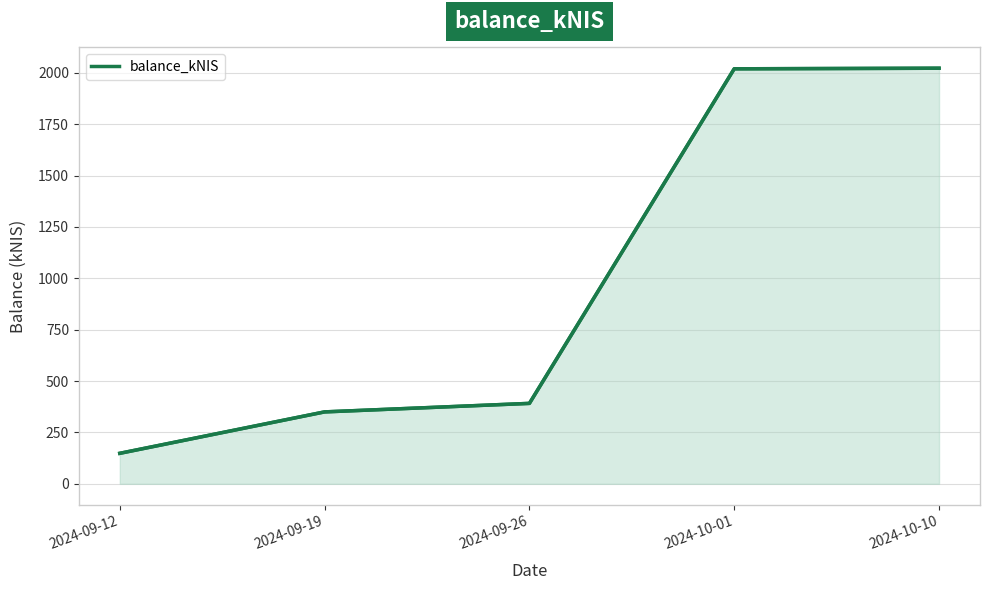

Between 2024-09-26 and 2024-09-12, which is larger?

2024-09-26